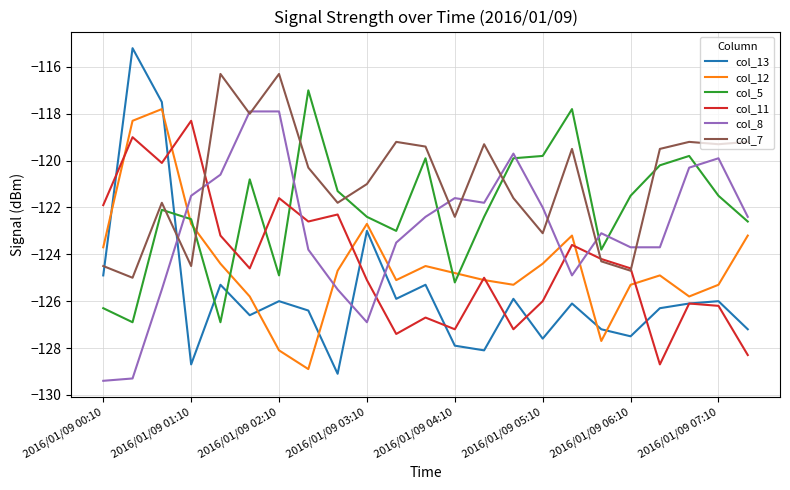

After their last crossing, which series has the higher values: col_12 or col_13?

col_12